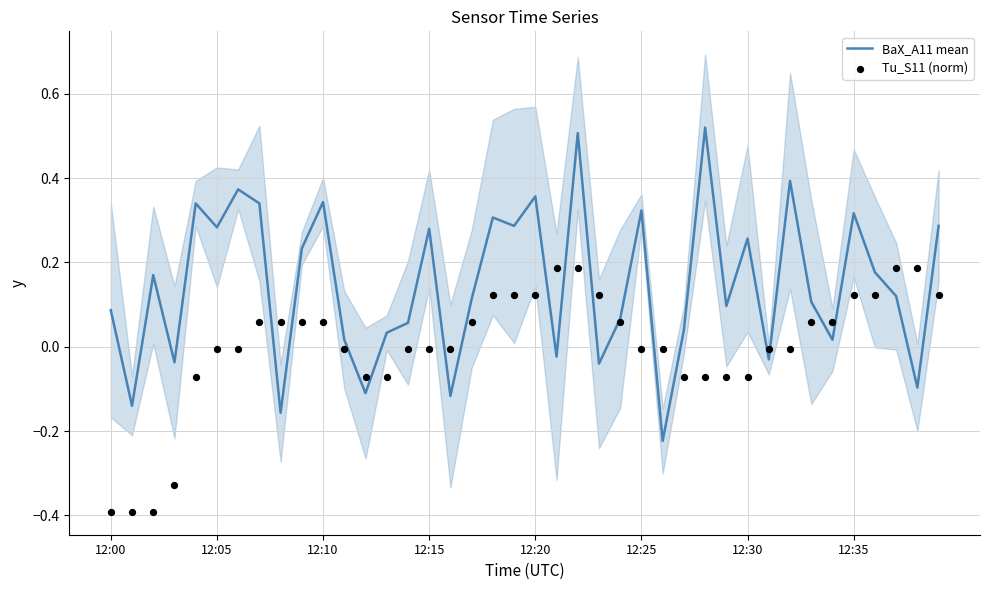

At how many categories does at least one series exceed 0?

34